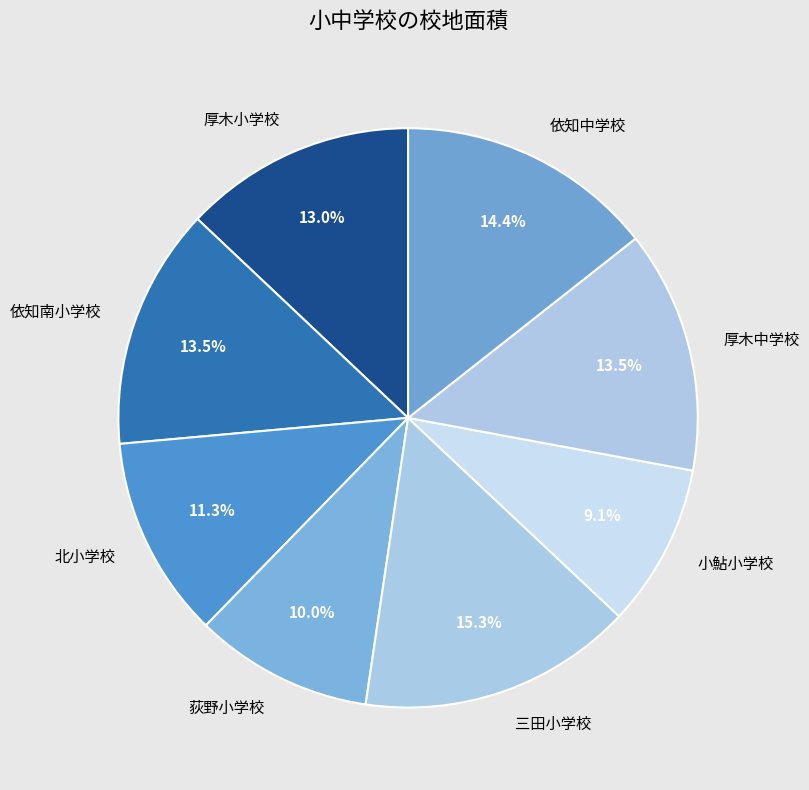

What is the smallest slice in the pie chart?

小鮎小学校